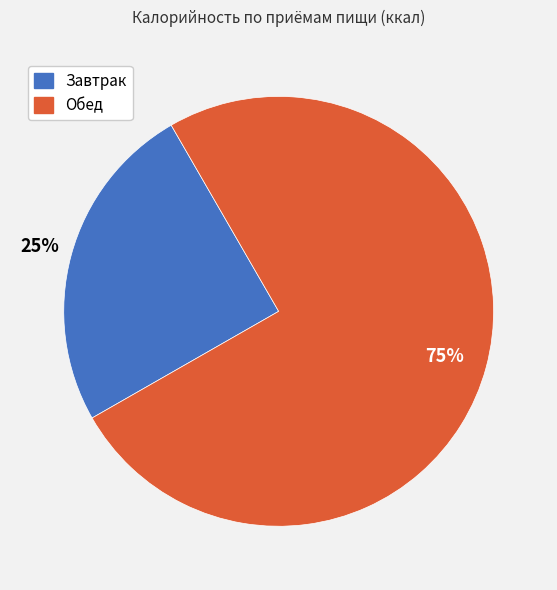

What percentage is the Обед slice, to the nearest percent?

75%